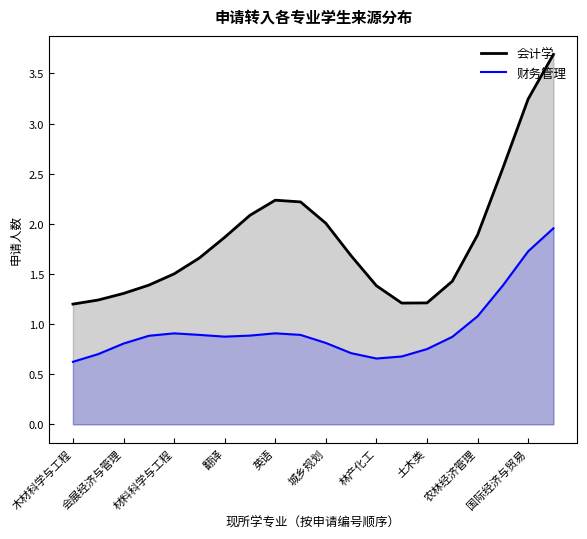

Rank the series by their maximum value, from highest to lowest.

会计学, 财务管理